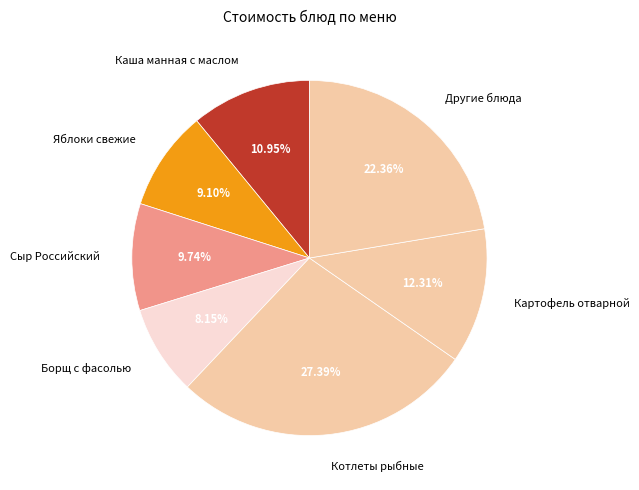

Do Другие блюда and Картофель отварной together represent more than half of the pie?

No